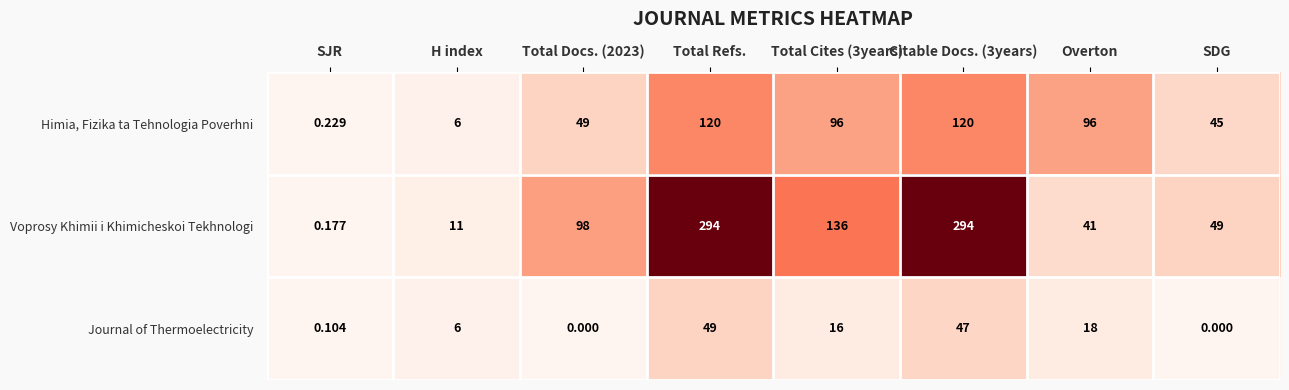

List the series in order of their peak value, lowest first.

Journal of Thermoelectricity, Himia, Fizika ta Tehnologia Poverhni, Voprosy Khimii i Khimicheskoi Tekhnologi